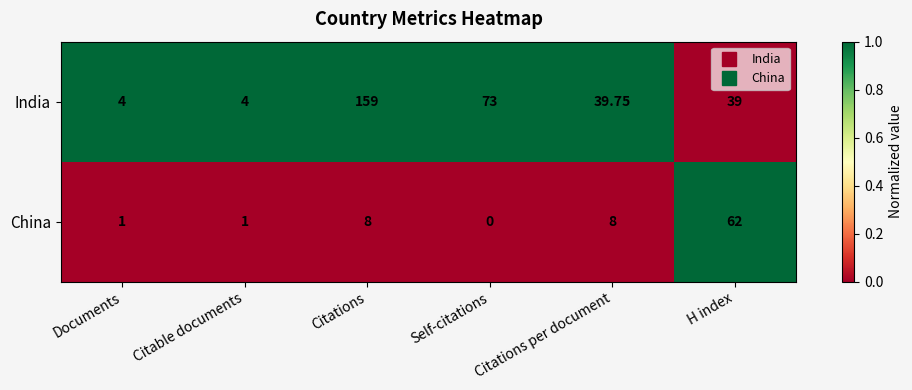

Which series changed the most between Documents and Self-citations?

India